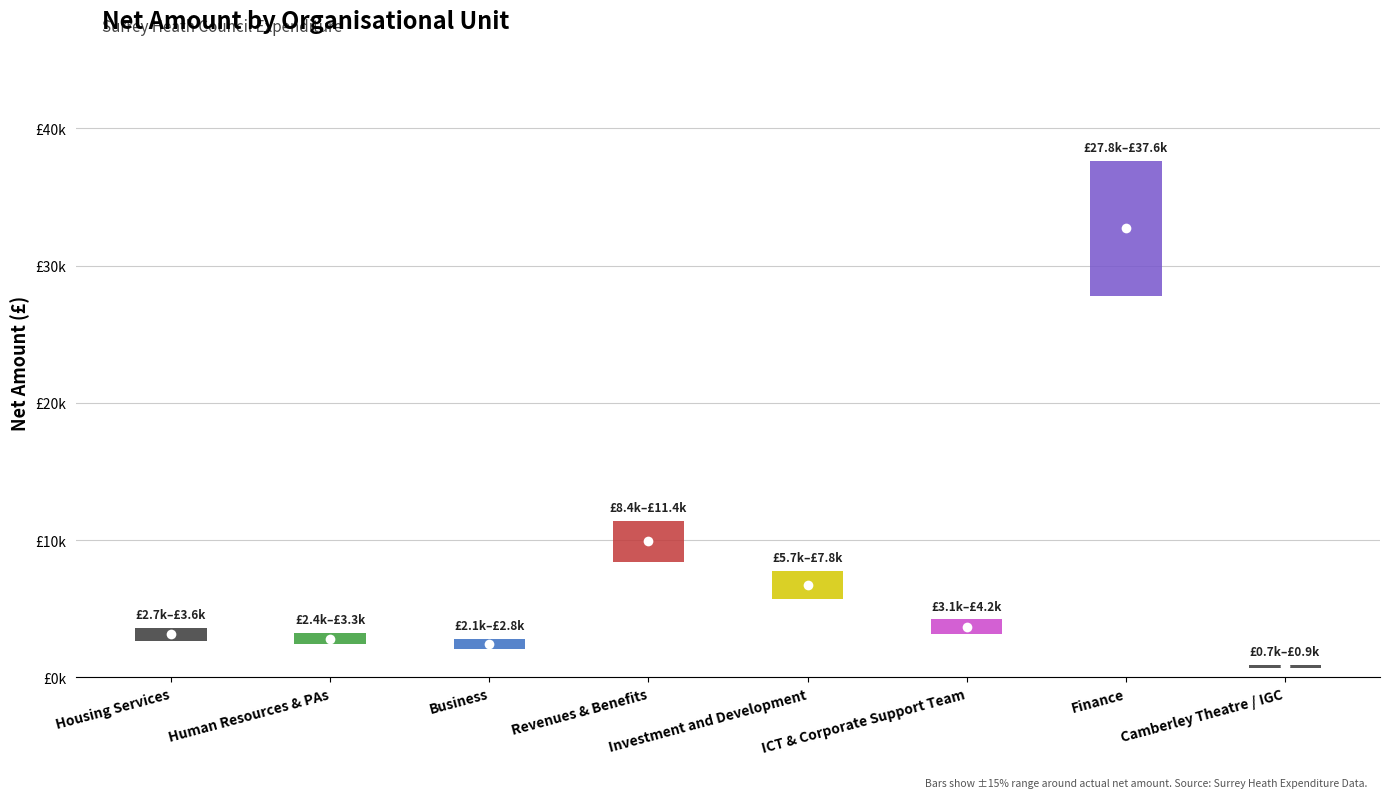

Reading right to left, transcribe all the data shown in this chart.

820.0	32711.8	3687.5	6750.0	9926.0	2460.0	2828.0	3159.0